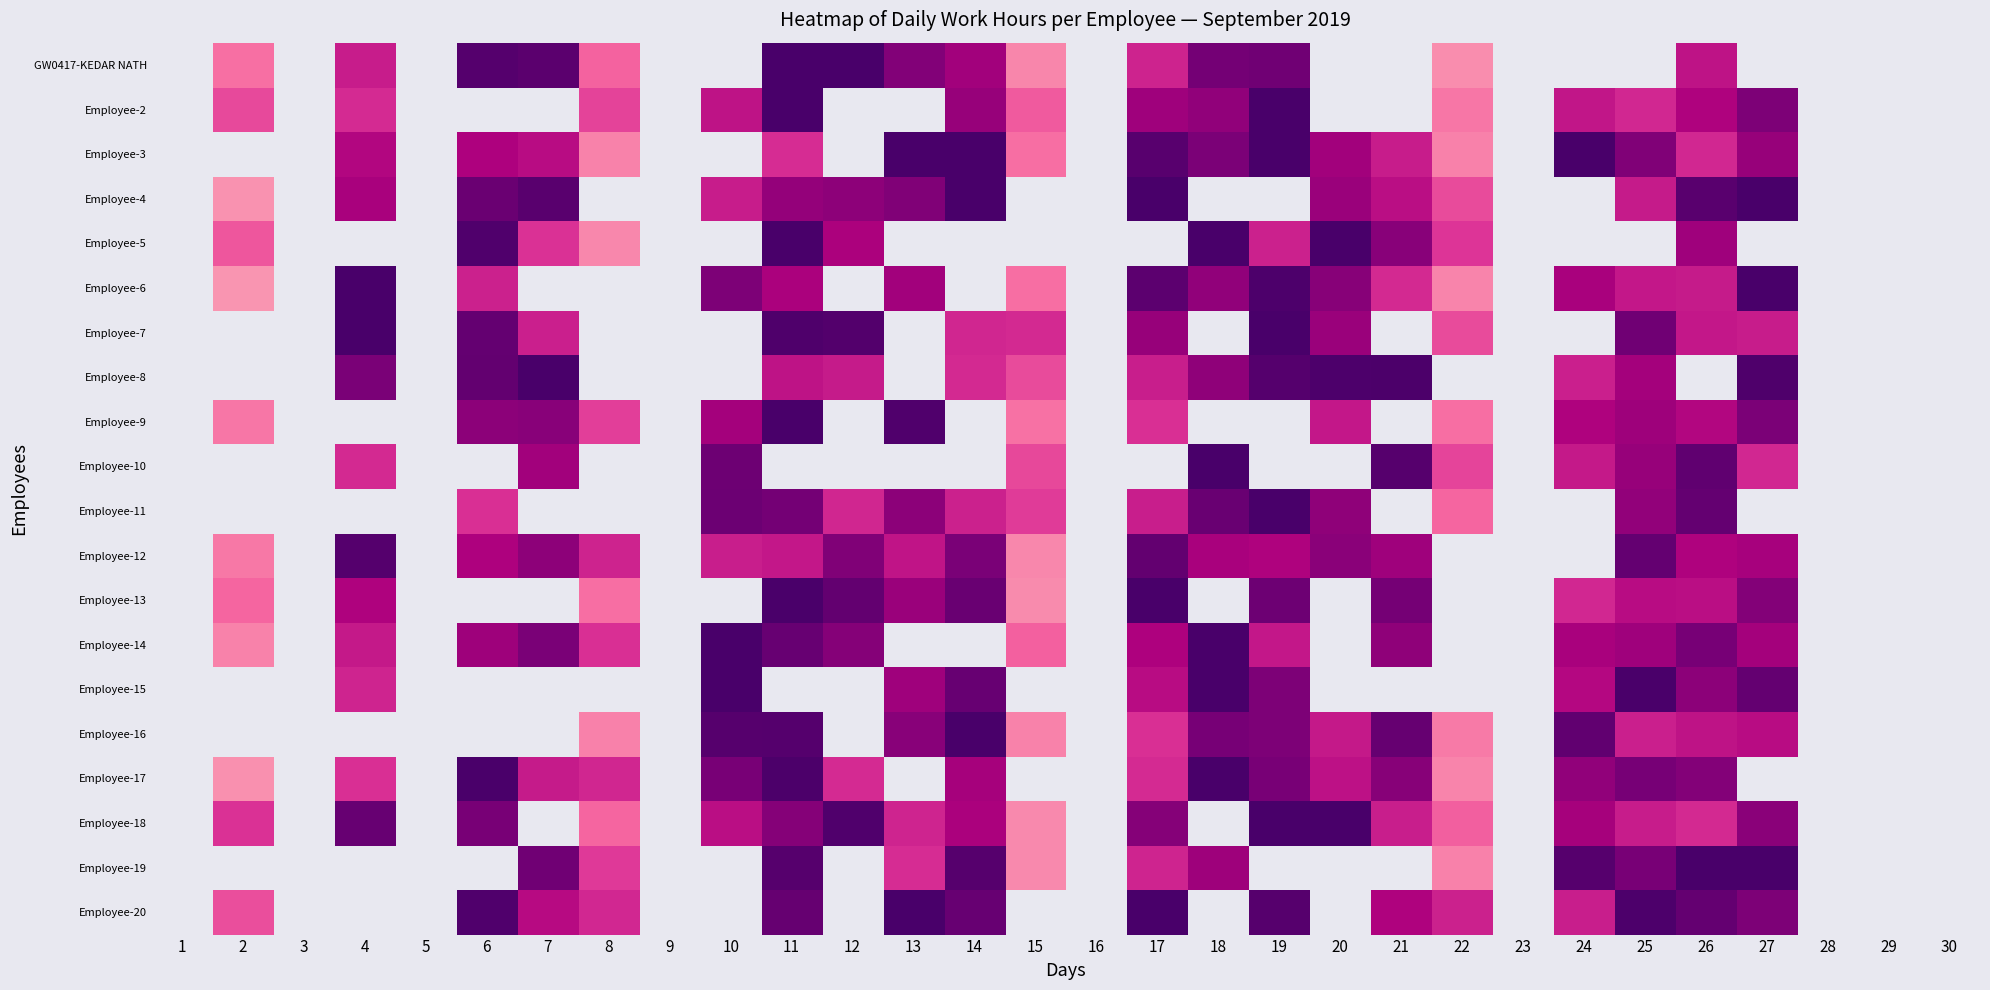

Reading left to right, transcribe all the data shown in this chart.

GW0417-KEDAR NATH: 1=0.0	2=7.7	3=0.0	4=10.9	5=0.0	6=15.5	7=15.2	8=8.2	9=0.0	10=0.0	11=16.3	12=16.0	13=13.7	14=12.4	15=6.9	16=0.0	17=10.6	18=14.2	19=14.3	20=0.0	21=0.0	22=6.7	23=0.0	24=0.0	25=0.0	26=11.3	27=0.0	28=0.0	29=0.0	30=0.0
Employee-2: 1=0.0	2=9.2	3=0.0	4=10.3	5=0.0	6=0.0	7=0.0	8=9.4	9=0.0	10=11.3	11=16.2	12=0.0	13=0.0	14=12.9	15=8.6	16=0.0	17=12.5	18=13.1	19=16.8	20=0.0	21=0.0	22=7.5	23=0.0	24=11.1	25=10.5	26=11.9	27=13.8	28=0.0	29=0.0	30=0.0
Employee-3: 1=0.0	2=0.0	3=0.0	4=11.8	5=0.0	6=11.9	7=11.5	8=7.1	9=0.0	10=0.0	11=10.3	12=0.0	13=16.3	14=15.9	15=7.8	16=0.0	17=15.4	18=13.9	19=15.9	20=12.4	21=10.9	22=7.1	23=0.0	24=16.0	25=13.7	26=10.5	27=12.8	28=0.0	29=0.0	30=0.0
Employee-4: 1=0.0	2=6.5	3=0.0	4=12.1	5=0.0	6=14.6	7=15.3	8=0.0	9=0.0	10=10.9	11=13.0	12=13.2	13=13.7	14=16.1	15=0.0	16=0.0	17=16.5	18=0.0	19=0.0	20=12.7	21=11.5	22=9.1	23=0.0	24=0.0	25=10.9	26=15.3	27=16.1	28=0.0	29=0.0	30=0.0
Employee-5: 1=0.0	2=8.7	3=0.0	4=0.0	5=0.0	6=15.6	7=10.1	8=6.8	9=0.0	10=0.0	11=16.5	12=12.0	13=0.0	14=0.0	15=0.0	16=0.0	17=0.0	18=16.3	19=10.7	20=16.0	21=13.4	22=9.9	23=0.0	24=0.0	25=0.0	26=12.5	27=0.0	28=0.0	29=0.0	30=0.0
Employee-6: 1=0.0	2=6.3	3=0.0	4=16.4	5=0.0	6=10.7	7=0.0	8=0.0	9=0.0	10=13.8	11=12.1	12=0.0	13=12.4	14=0.0	15=7.8	16=0.0	17=15.1	18=13.1	19=15.8	20=13.5	21=10.4	22=7.0	23=0.0	24=12.1	25=11.1	26=11.0	27=16.5	28=0.0	29=0.0	30=0.0
Employee-7: 1=0.0	2=0.0	3=0.0	4=16.2	5=0.0	6=14.8	7=10.8	8=0.0	9=0.0	10=0.0	11=15.7	12=15.5	13=0.0	14=10.5	15=10.4	16=0.0	17=12.8	18=0.0	19=17.0	20=12.7	21=0.0	22=9.1	23=0.0	24=0.0	25=14.3	26=11.1	27=10.9	28=0.0	29=0.0	30=0.0
Employee-8: 1=0.0	2=0.0	3=0.0	4=14.0	5=0.0	6=14.9	7=16.1	8=0.0	9=0.0	10=0.0	11=11.3	12=11.0	13=0.0	14=10.4	15=9.1	16=0.0	17=10.8	18=13.1	19=15.5	20=15.8	21=15.8	22=0.0	23=0.0	24=10.8	25=12.4	26=0.0	27=15.7	28=0.0	29=0.0	30=0.0
Employee-9: 1=0.0	2=7.5	3=0.0	4=0.0	5=0.0	6=13.3	7=13.4	8=9.6	9=0.0	10=12.3	11=16.3	12=0.0	13=15.7	14=0.0	15=7.7	16=0.0	17=10.2	18=0.0	19=0.0	20=11.1	21=0.0	22=7.8	23=0.0	24=11.9	25=12.6	26=11.8	27=13.9	28=0.0	29=0.0	30=0.0
Employee-10: 1=0.0	2=0.0	3=0.0	4=10.4	5=0.0	6=0.0	7=12.4	8=0.0	9=0.0	10=14.5	11=0.0	12=0.0	13=0.0	14=0.0	15=9.2	16=0.0	17=0.0	18=16.5	19=0.0	20=0.0	21=15.4	22=9.3	23=0.0	24=11.0	25=12.9	26=15.0	27=10.4	28=0.0	29=0.0	30=0.0
Employee-11: 1=0.0	2=0.0	3=0.0	4=0.0	5=0.0	6=10.2	7=0.0	8=0.0	9=0.0	10=14.5	11=14.2	12=10.5	13=13.3	14=10.7	15=9.7	16=0.0	17=10.9	18=14.7	19=16.7	20=13.1	21=0.0	22=8.1	23=0.0	24=0.0	25=13.0	26=14.8	27=0.0	28=0.0	29=0.0	30=0.0
Employee-12: 1=0.0	2=7.4	3=0.0	4=15.5	5=0.0	6=12.0	7=13.2	8=10.6	9=0.0	10=10.8	11=11.1	12=13.7	13=11.2	14=13.9	15=6.8	16=0.0	17=14.9	18=12.1	19=11.9	20=13.3	21=12.6	22=0.0	23=0.0	24=0.0	25=14.9	26=11.9	27=12.2	28=0.0	29=0.0	30=0.0
Employee-13: 1=0.0	2=8.1	3=0.0	4=11.9	5=0.0	6=0.0	7=0.0	8=7.8	9=0.0	10=0.0	11=15.9	12=14.9	13=12.7	14=14.6	15=6.7	16=0.0	17=16.3	18=0.0	19=14.5	20=0.0	21=14.2	22=0.0	23=0.0	24=10.5	25=11.5	26=11.5	27=13.6	28=0.0	29=0.0	30=0.0
Employee-14: 1=0.0	2=7.0	3=0.0	4=11.0	5=0.0	6=12.6	7=14.0	8=10.2	9=0.0	10=16.6	11=14.7	12=13.5	13=0.0	14=0.0	15=8.3	16=0.0	17=11.9	18=16.1	19=11.1	20=0.0	21=13.2	22=0.0	23=0.0	24=12.1	25=12.5	26=14.1	27=12.3	28=0.0	29=0.0	30=0.0
Employee-15: 1=0.0	2=0.0	3=0.0	4=10.6	5=0.0	6=0.0	7=0.0	8=0.0	9=0.0	10=16.1	11=0.0	12=0.0	13=12.6	14=14.7	15=0.0	16=0.0	17=11.5	18=16.3	19=13.8	20=0.0	21=0.0	22=0.0	23=0.0	24=11.7	25=15.9	26=13.3	27=14.9	28=0.0	29=0.0	30=0.0
Employee-16: 1=0.0	2=0.0	3=0.0	4=0.0	5=0.0	6=0.0	7=0.0	8=7.1	9=0.0	10=15.4	11=15.5	12=0.0	13=13.4	14=16.3	15=7.0	16=0.0	17=10.2	18=14.1	19=13.8	20=11.0	21=14.8	22=7.3	23=0.0	24=15.0	25=10.8	26=11.3	27=11.5	28=0.0	29=0.0	30=0.0
Employee-17: 1=0.0	2=6.5	3=0.0	4=10.1	5=0.0	6=15.9	7=11.0	8=10.5	9=0.0	10=14.0	11=15.8	12=10.3	13=0.0	14=12.3	15=0.0	16=0.0	17=10.4	18=16.2	19=14.0	20=11.3	21=13.5	22=6.9	23=0.0	24=13.1	25=14.1	26=13.6	27=0.0	28=0.0	29=0.0	30=0.0
Employee-18: 1=0.0	2=10.1	3=0.0	4=14.7	5=0.0	6=14.0	7=0.0	8=8.1	9=0.0	10=11.5	11=13.5	12=15.6	13=10.6	14=12.1	15=6.8	16=0.0	17=13.5	18=0.0	19=16.2	20=16.0	21=10.8	22=8.3	23=0.0	24=12.3	25=10.9	26=10.4	27=13.3	28=0.0	29=0.0	30=0.0
Employee-19: 1=0.0	2=0.0	3=0.0	4=0.0	5=0.0	6=0.0	7=14.4	8=9.8	9=0.0	10=0.0	11=15.4	12=0.0	13=10.3	14=15.4	15=6.8	16=0.0	17=10.6	18=12.6	19=0.0	20=0.0	21=0.0	22=7.1	23=0.0	24=15.4	25=14.0	26=16.4	27=16.0	28=0.0	29=0.0	30=0.0
Employee-20: 1=0.0	2=9.0	3=0.0	4=0.0	5=0.0	6=15.7	7=11.6	8=10.5	9=0.0	10=0.0	11=14.8	12=0.0	13=16.2	14=14.7	15=0.0	16=0.0	17=16.4	18=0.0	19=15.4	20=0.0	21=11.9	22=10.7	23=0.0	24=10.8	25=15.8	26=14.9	27=13.9	28=0.0	29=0.0	30=0.0